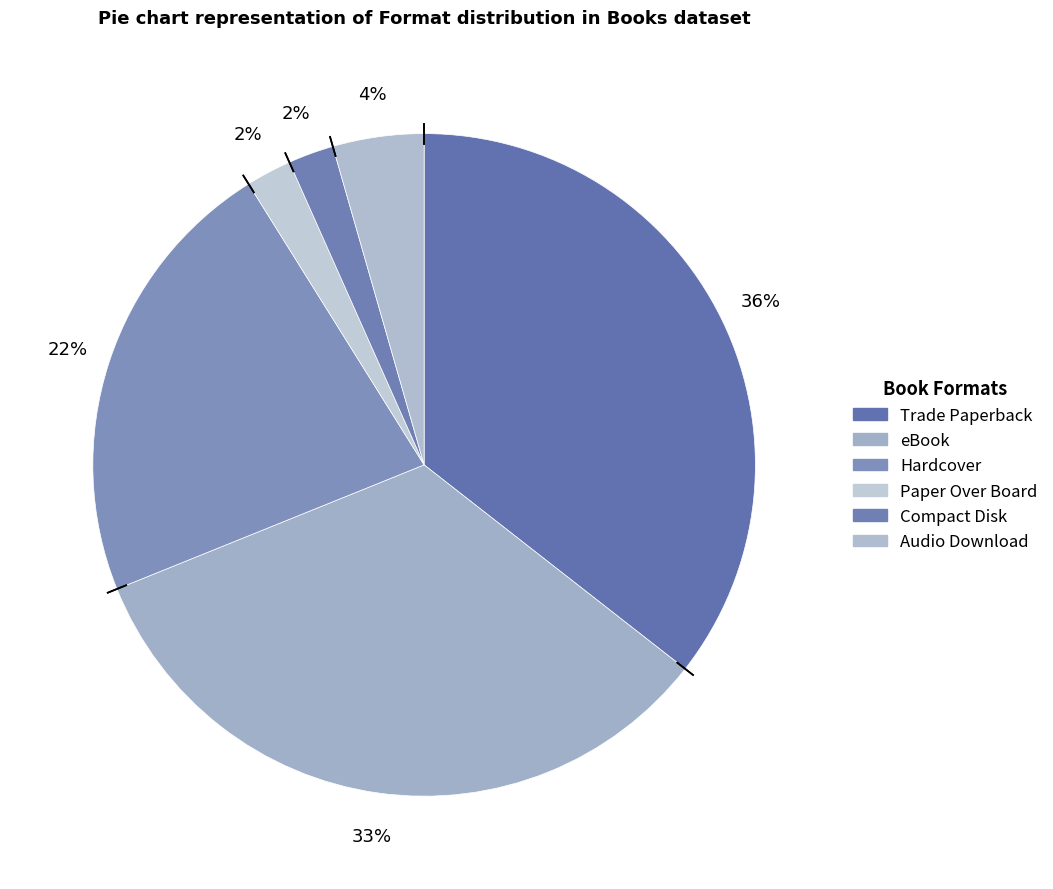

What portion of the pie excludes Trade Paperback?

64.4%